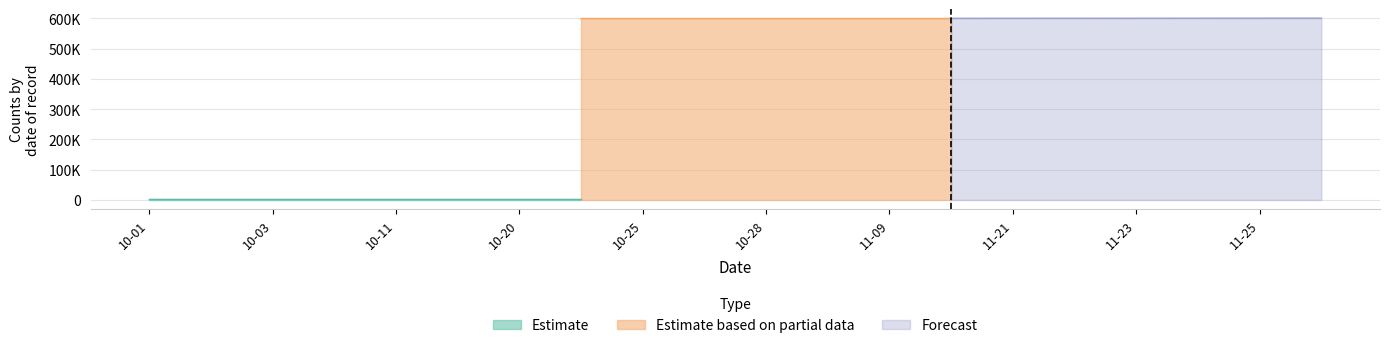

How many lines are shown in the chart?

3